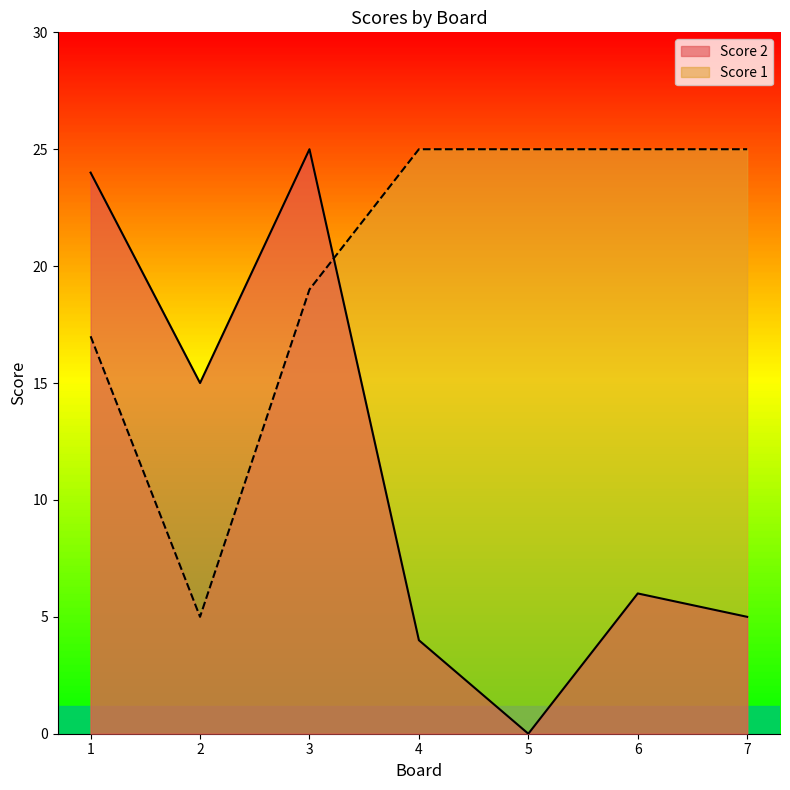

At which category is the sum across all series the highest?

3